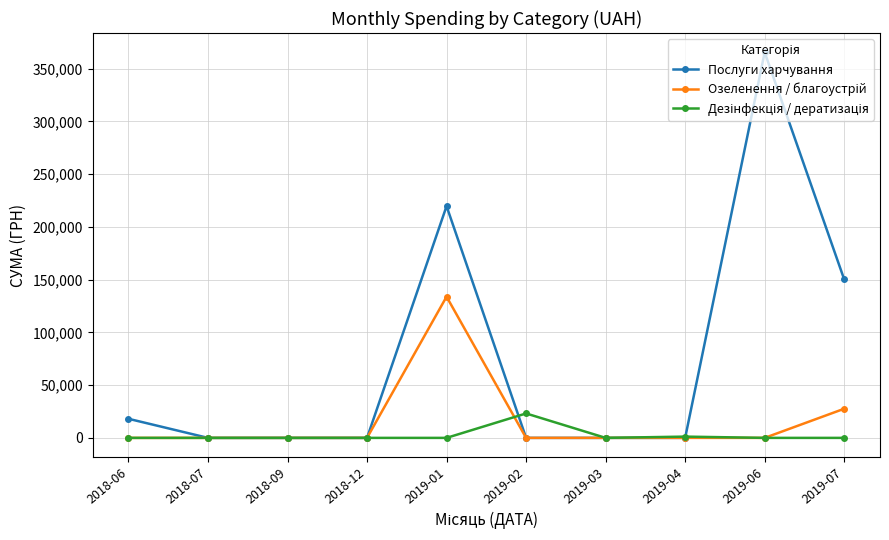

True or false: Послуги харчування has more than 0 points higher than both neighbors.

True